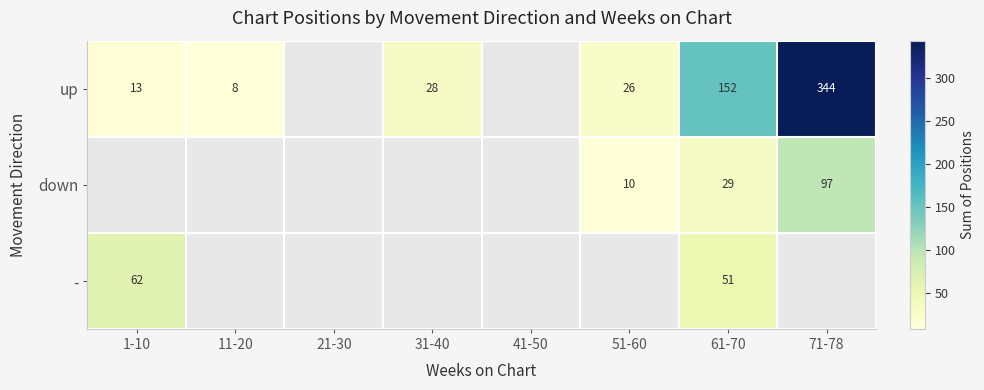

How many data points does each series have?

8